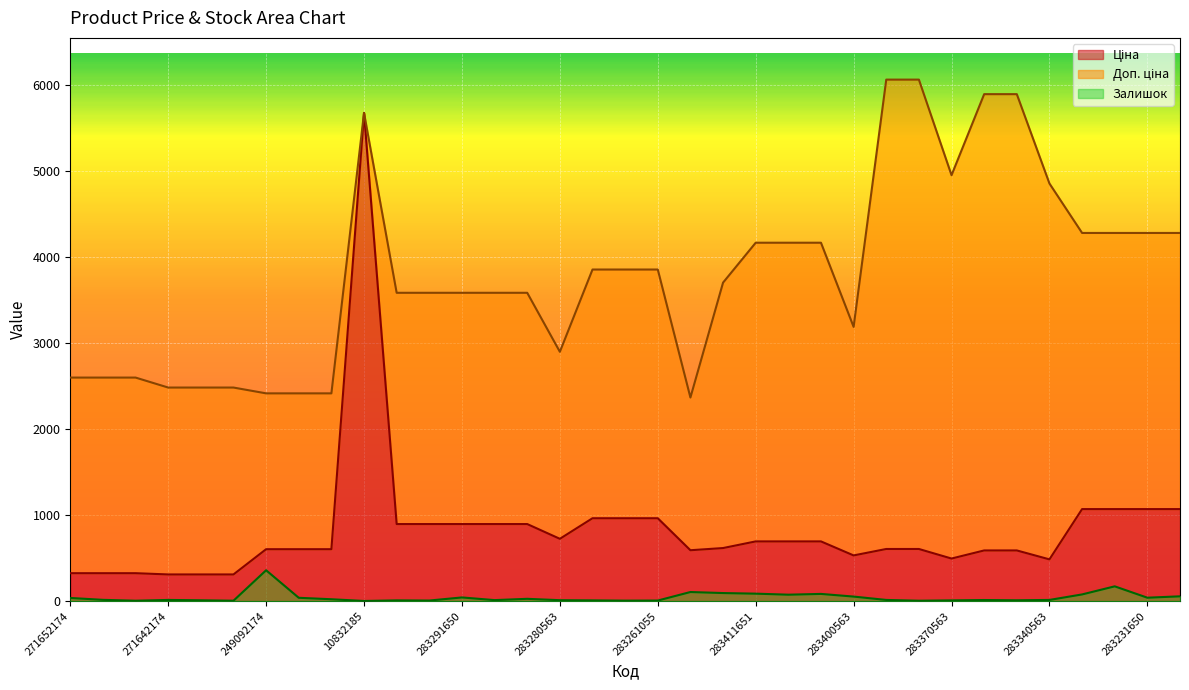

Reading left to right, list all the values displayed in this chart.

Ціна: 324.8	324.8	324.8	310.3	310.3	310.3	603.7	603.7	603.7	5673.8	895.9	895.9	895.9	895.9	895.9	724.5	963.5	963.5	963.5	591.6	617.0	694.3	694.3	694.3	531.3	606.1	606.1	495.0	589.2	589.2	485.4	1069.8	1069.8	1069.8	1069.8
Доп. ціна: 2598.3	2598.3	2598.3	2482.4	2482.4	2482.4	2414.8	2414.8	2414.8	5673.8	3583.6	3583.6	3583.6	3583.6	3583.6	2897.8	3854.0	3854.0	3854.0	2366.5	3701.9	4165.6	4165.6	4165.6	3187.6	6061.2	6061.2	4950.4	5892.2	5892.2	4853.8	4279.1	4279.1	4279.1	4279.1
Залишок: 37.0	15.0	5.0	14.0	10.0	5.0	359.0	39.0	22.0	2.0	9.0	7.0	43.0	12.0	27.0	11.0	9.0	6.0	7.0	106.0	94.0	87.0	75.0	84.0	53.0	14.0	5.0	9.0	13.0	10.0	14.0	78.0	172.0	40.0	56.0